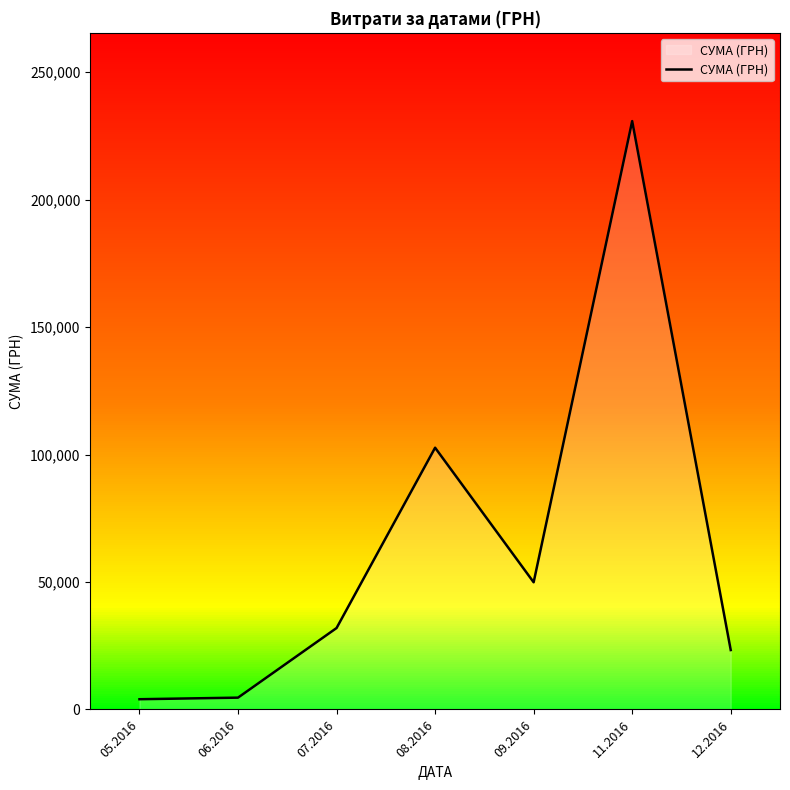

What position from the right is 07.2016?

5